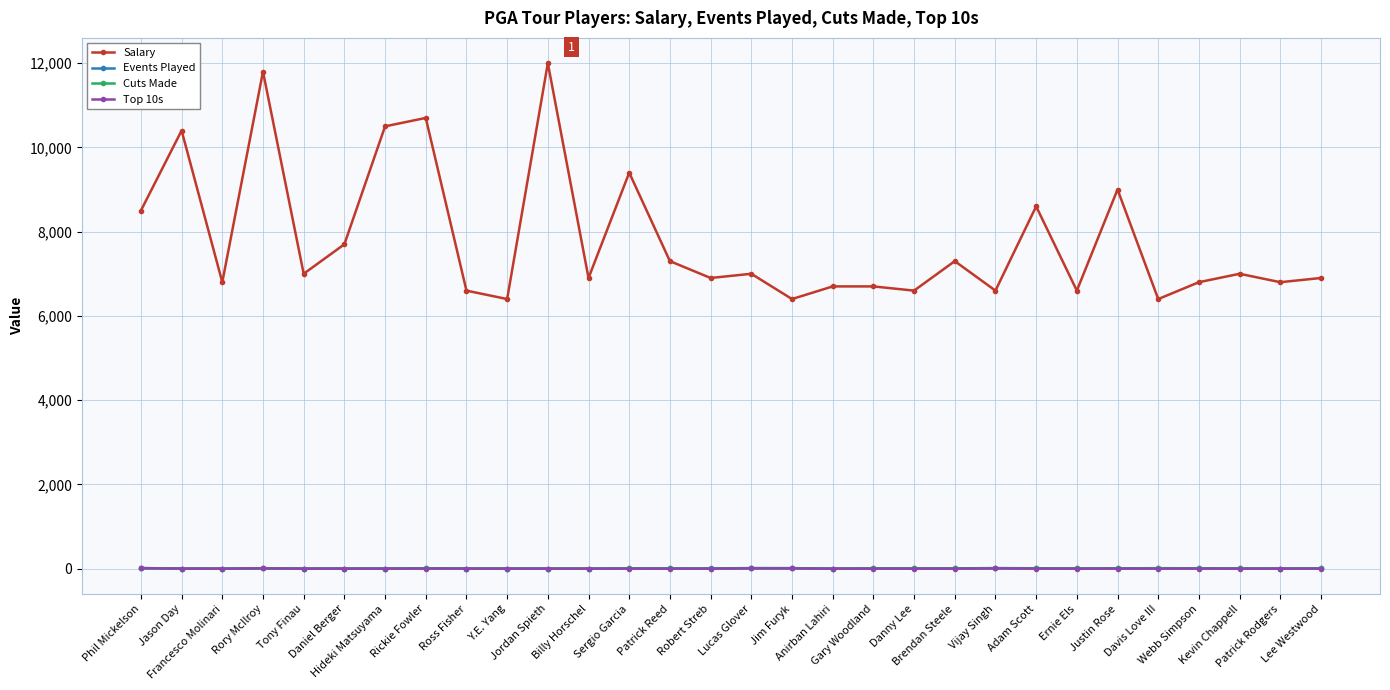

What is the label of the 11th point from the right?

Danny Lee